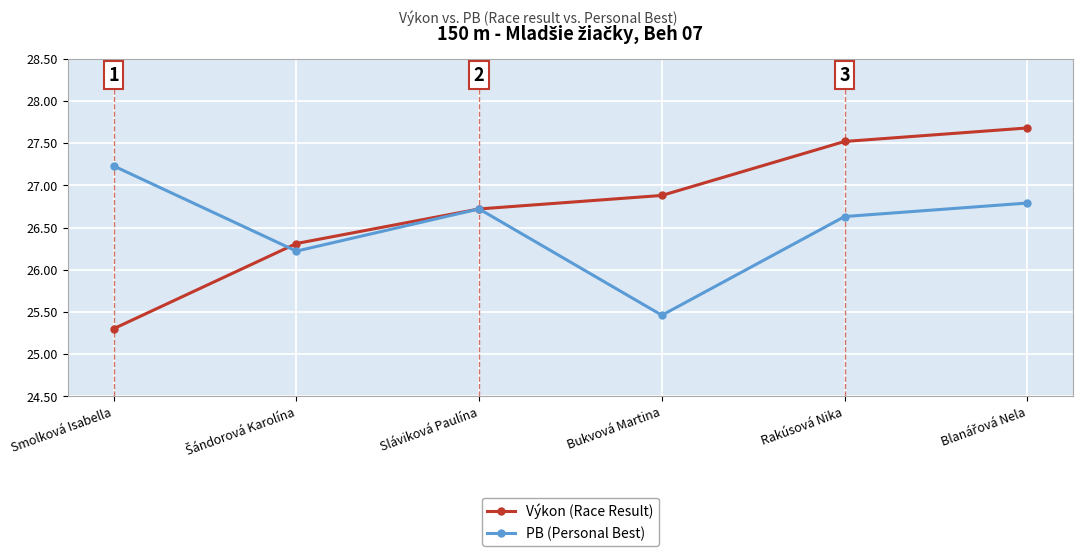

Which series has the widest spread of values?

Výkon (Race Result)